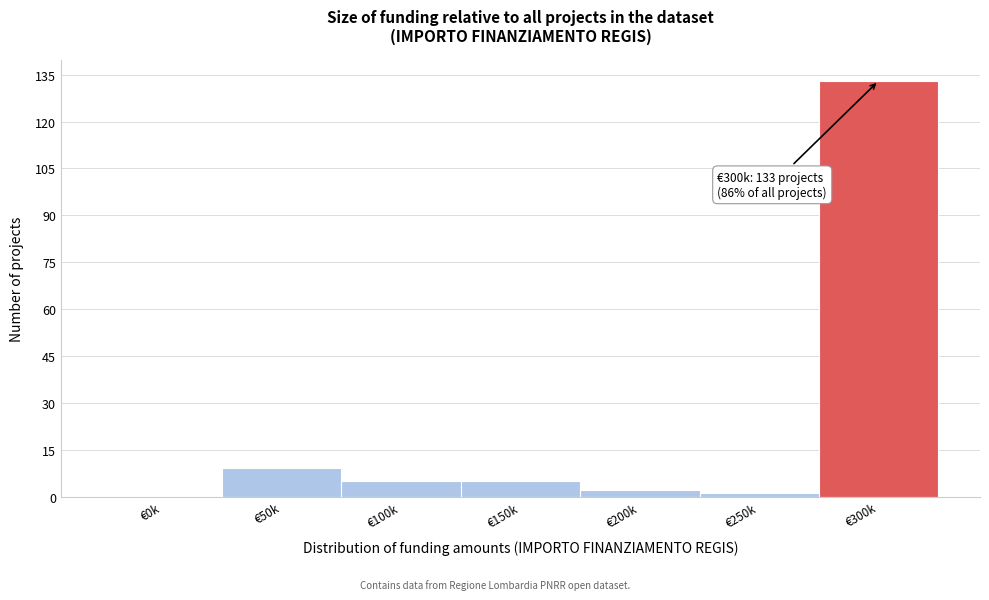

Reading right to left, extract all data points from this chart.

€300k=133	€250k=1	€200k=2	€150k=5	€100k=5	€50k=9	€0k=0